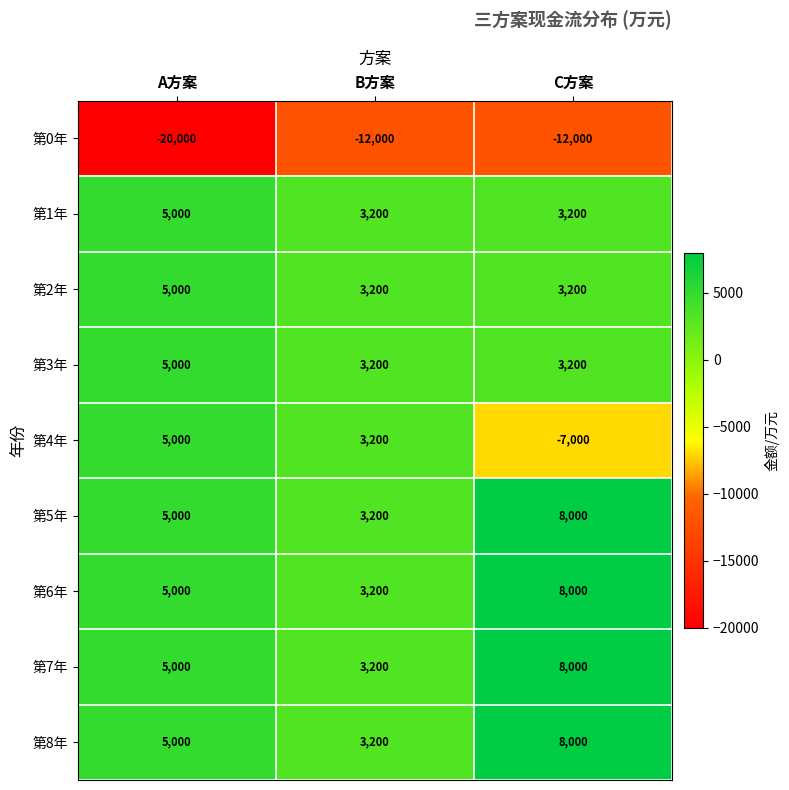

Which series has the largest range (max minus min)?

第4年